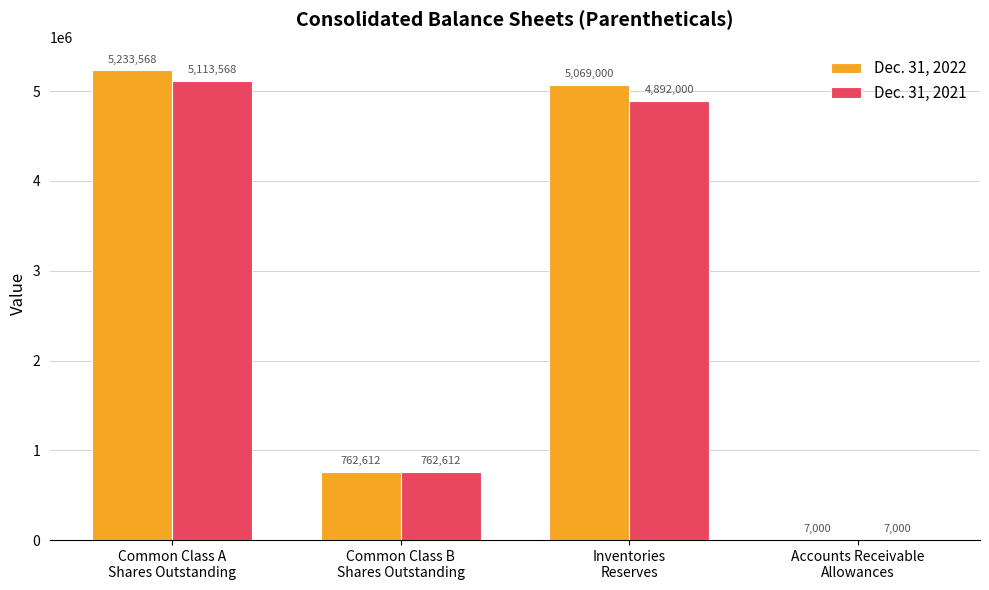

Reading left to right, list all the values displayed in this chart.

Dec. 31, 2022: Common Class A
Shares Outstanding=5233568	Common Class B
Shares Outstanding=762612	Inventories
Reserves=5069000	Accounts Receivable
Allowances=7000
Dec. 31, 2021: Common Class A
Shares Outstanding=5113568	Common Class B
Shares Outstanding=762612	Inventories
Reserves=4892000	Accounts Receivable
Allowances=7000